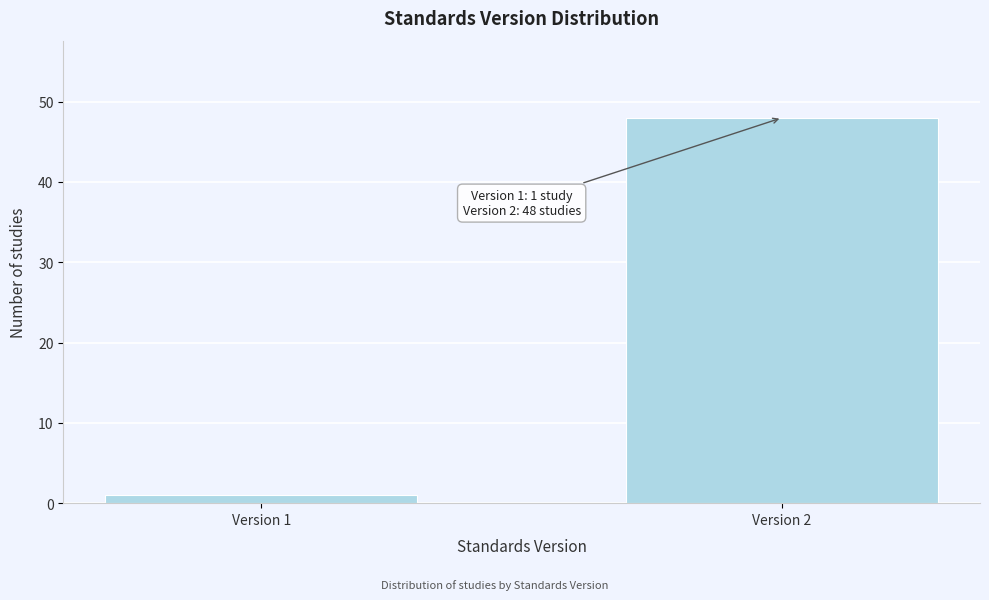

Reading left to right, what are all the values shown in this chart?

Version 1=1	Version 2=48